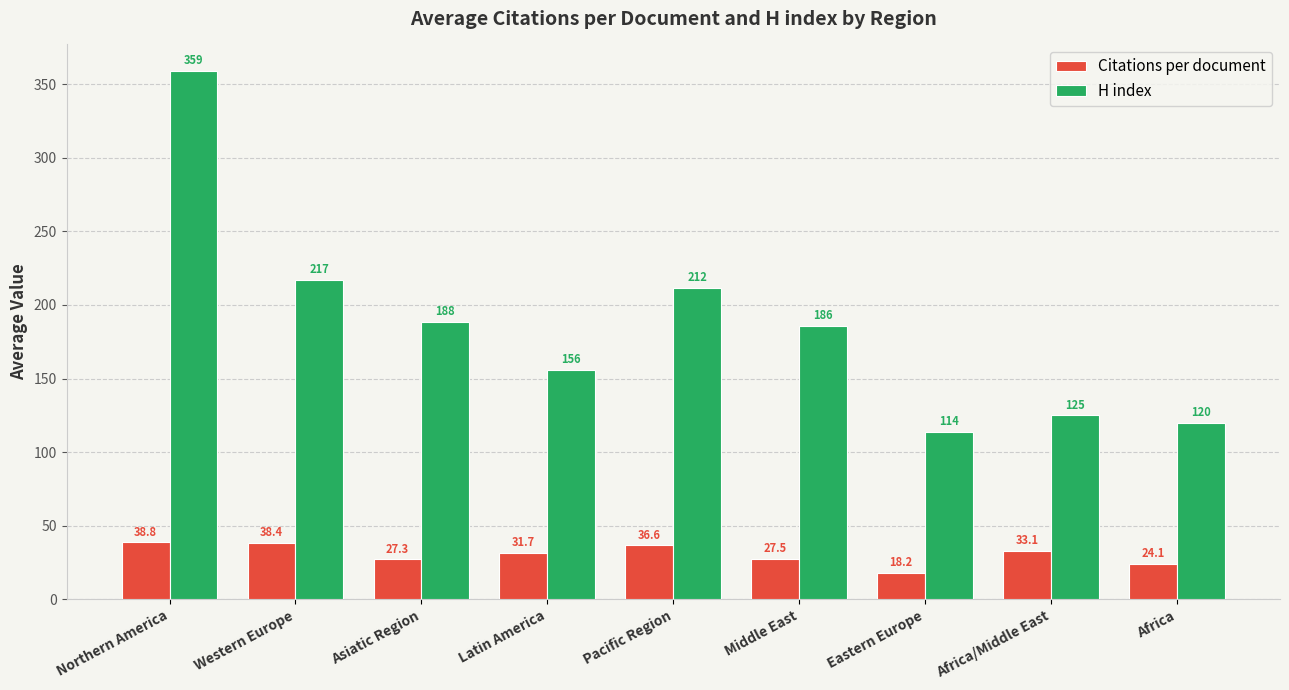

What is the value of the Citations per document bar at the 2nd from the left?

38.4